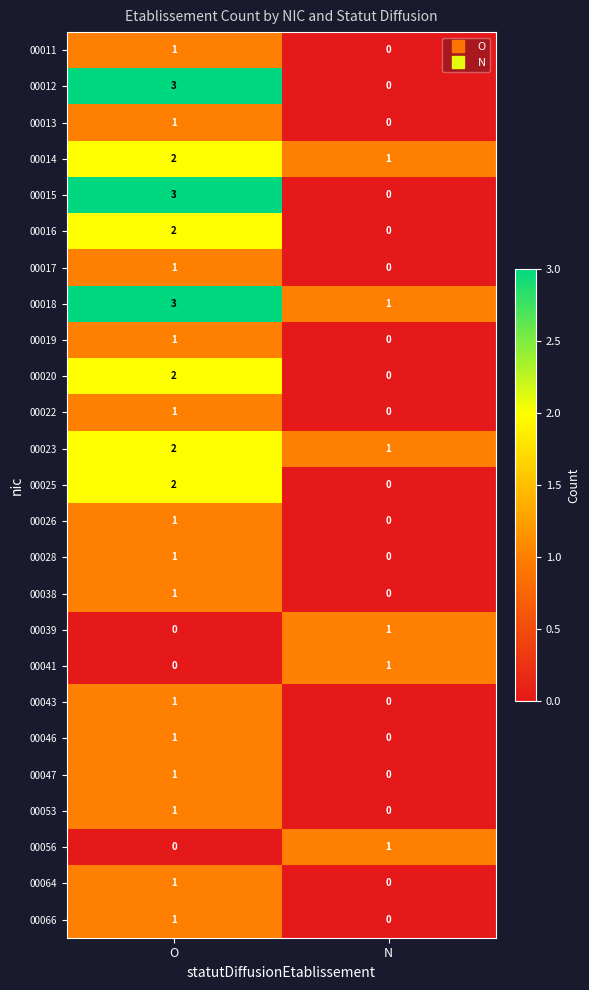

Where is 00012 nearest to the value 1?

N